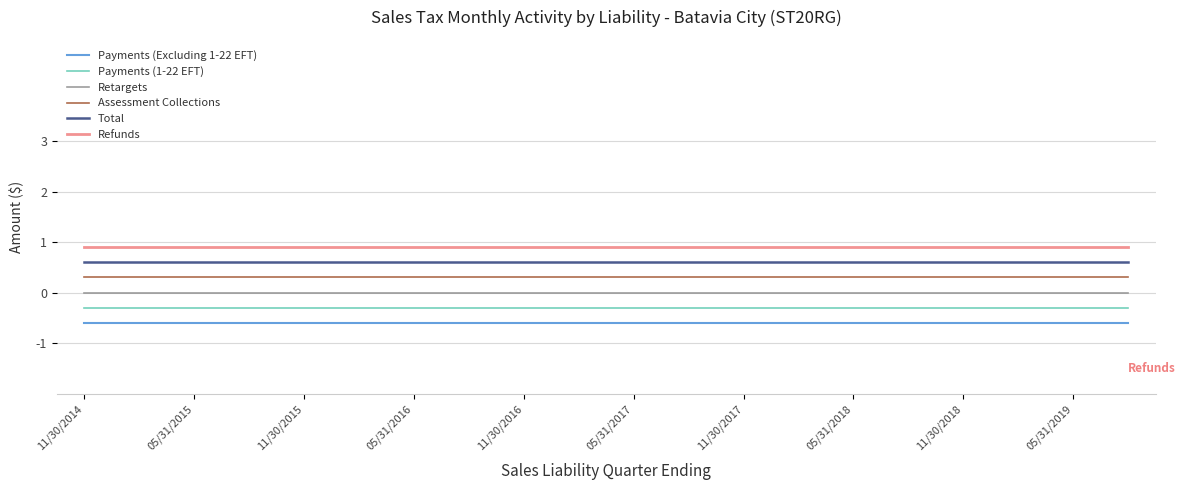

What is the smallest value displayed?

-0.6